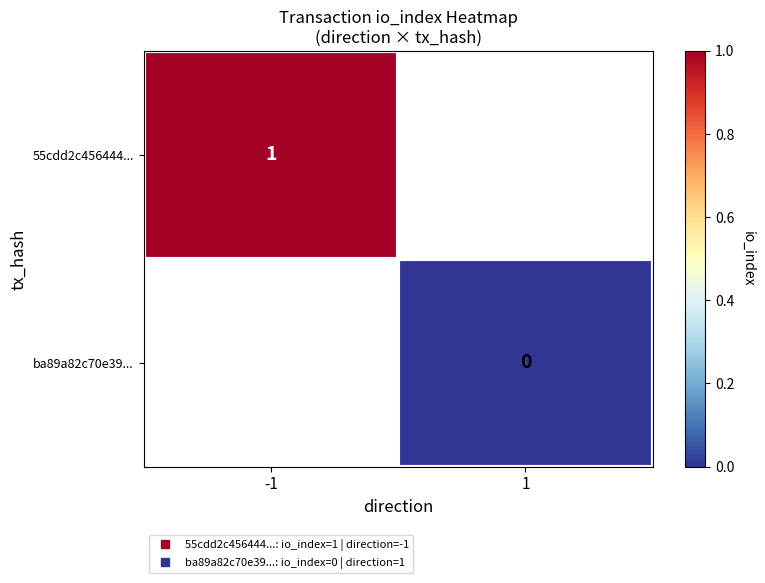

The 55cdd2c456444... series shows 0.6 at -1. True or false?

False